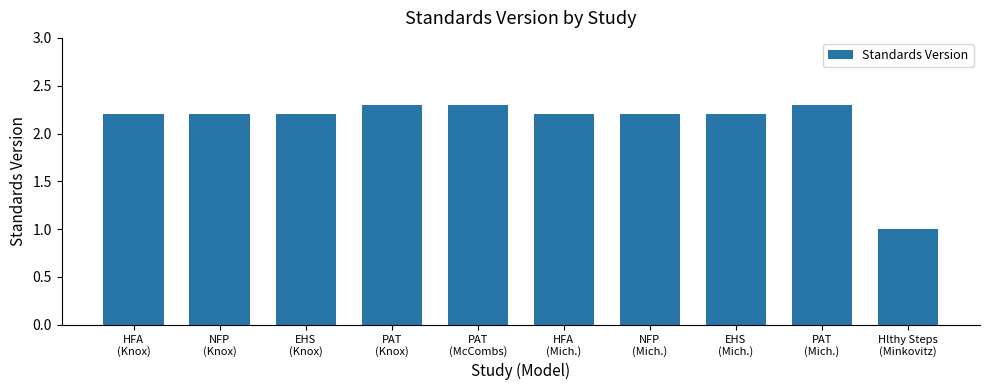

Count the number of data series in this chart.

1